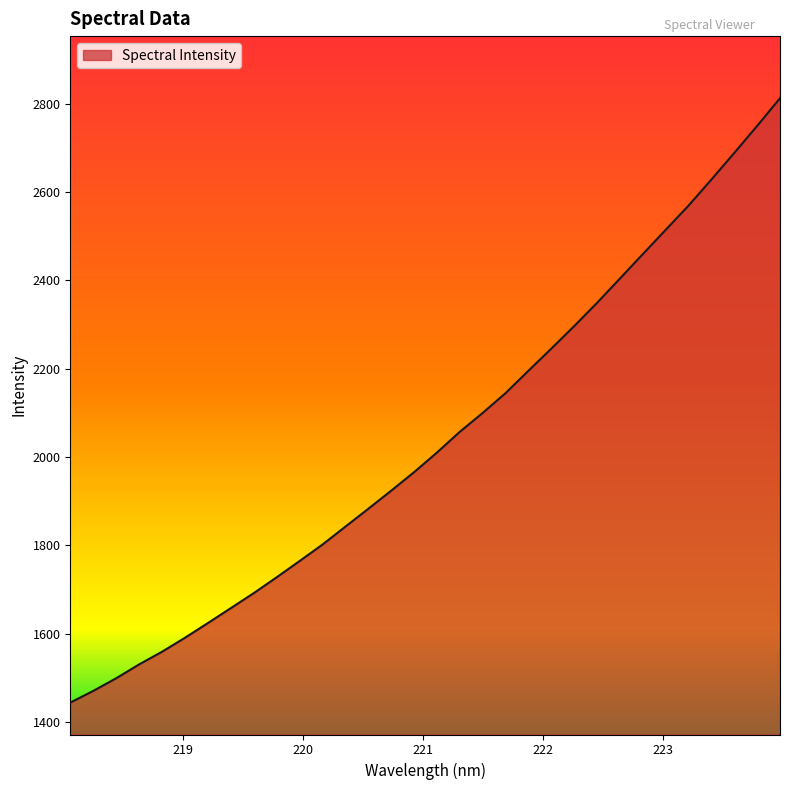

What is the average value?

2037.0